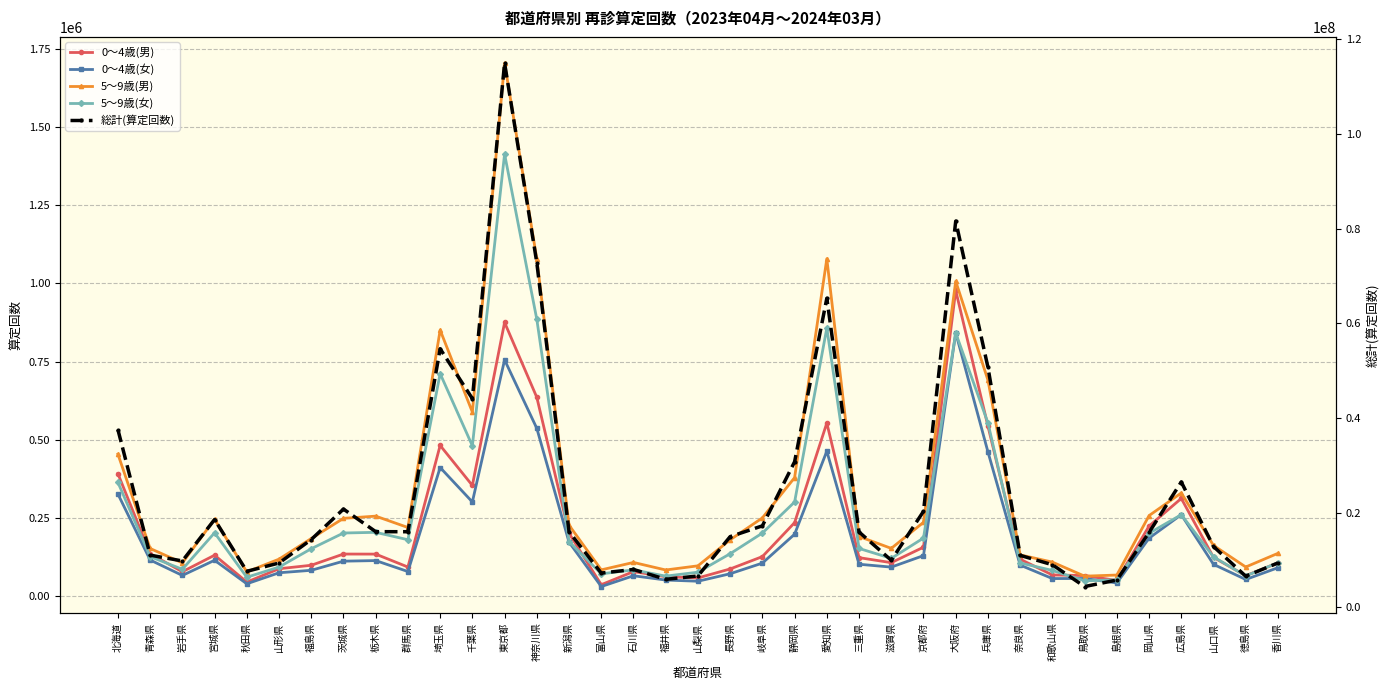

In 総計(算定回数), how many points are lower than both neighbors (excluding endpoints)?

9